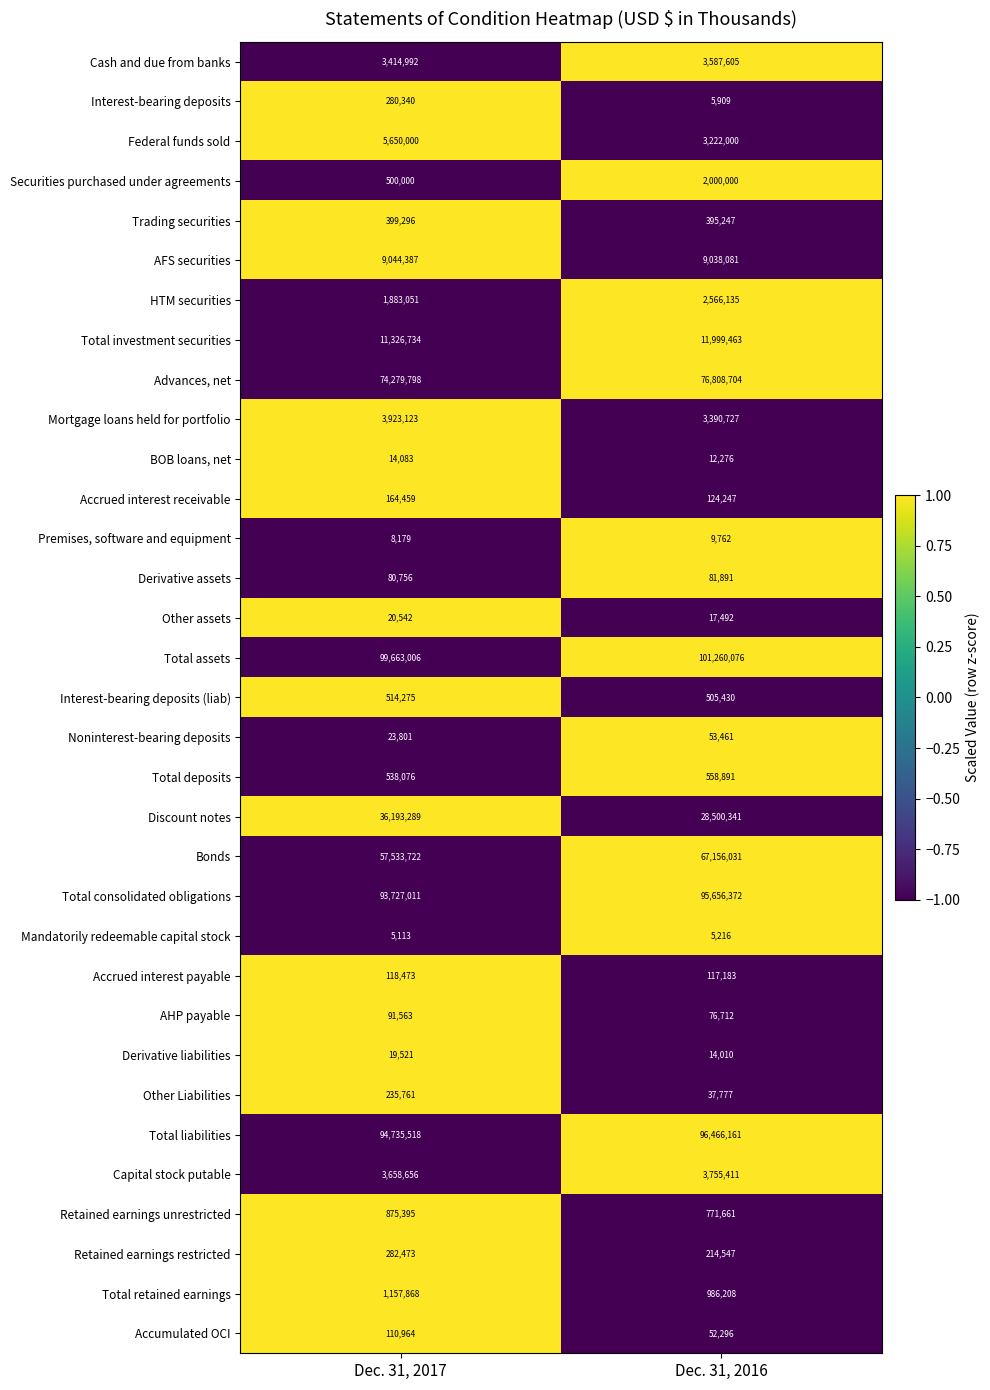

List the series in order of their peak value, highest first.

Total assets, Total liabilities, Total consolidated obligations, Advances, net, Bonds, Discount notes, Total investment securities, AFS securities, Federal funds sold, Mortgage loans held for portfolio, Capital stock putable, Cash and due from banks, HTM securities, Securities purchased under agreements, Total retained earnings, Retained earnings unrestricted, Total deposits, Interest-bearing deposits (liab), Trading securities, Retained earnings restricted, Interest-bearing deposits, Other Liabilities, Accrued interest receivable, Accrued interest payable, Accumulated OCI, AHP payable, Derivative assets, Noninterest-bearing deposits, Other assets, Derivative liabilities, BOB loans, net, Premises, software and equipment, Mandatorily redeemable capital stock